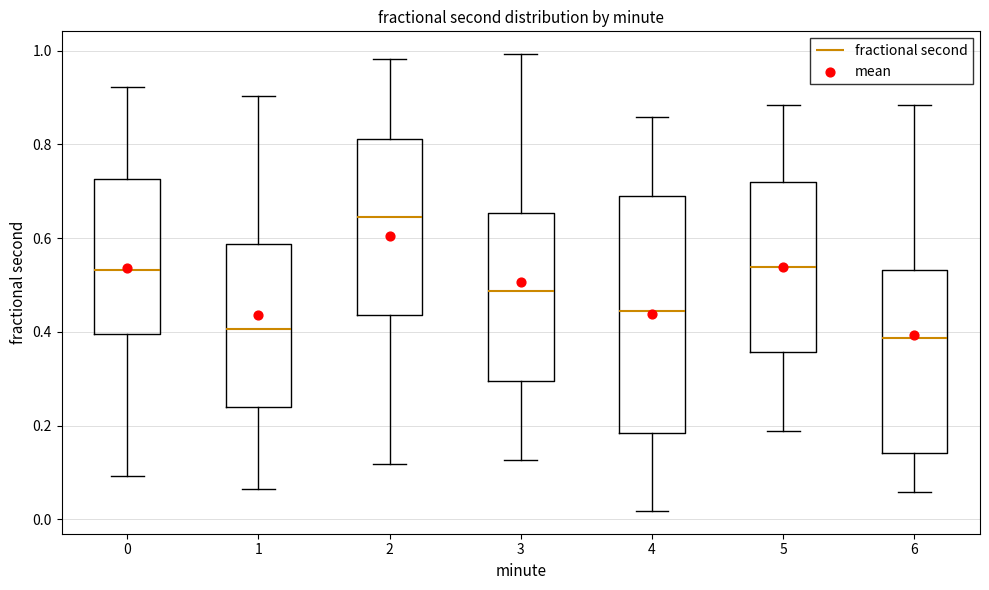

Reading left to right, transcribe this box plot: for each box, give where its median line is, the range the box spans, and where its two whiskers end, as read against the y-axis. The values are not printed on the chart, so give them approximately, as read against the axis.

0: median 0.54, box 0.40 to 0.72, whiskers 0.10 to 0.92
1: median 0.40, box 0.24 to 0.58, whiskers 0.06 to 0.90
2: median 0.64, box 0.44 to 0.82, whiskers 0.12 to 0.98
3: median 0.48, box 0.30 to 0.66, whiskers 0.12 to 1.00
4: median 0.44, box 0.18 to 0.68, whiskers 0.02 to 0.86
5: median 0.54, box 0.36 to 0.72, whiskers 0.18 to 0.88
6: median 0.38, box 0.14 to 0.54, whiskers 0.06 to 0.88